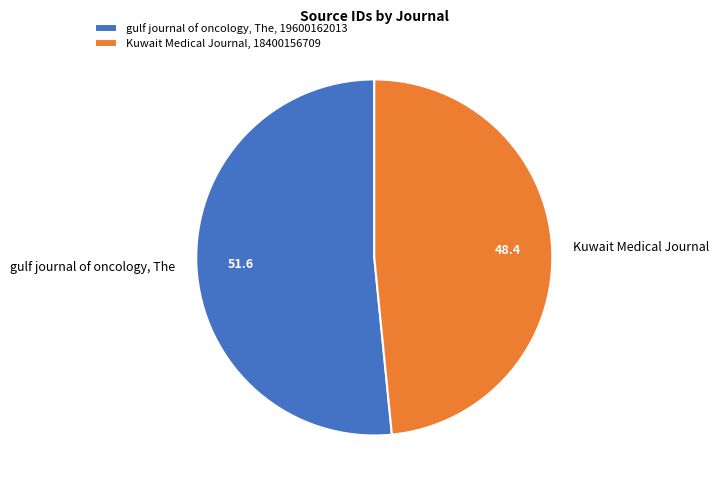

What is the smallest slice in the pie chart?

Kuwait Medical Journal